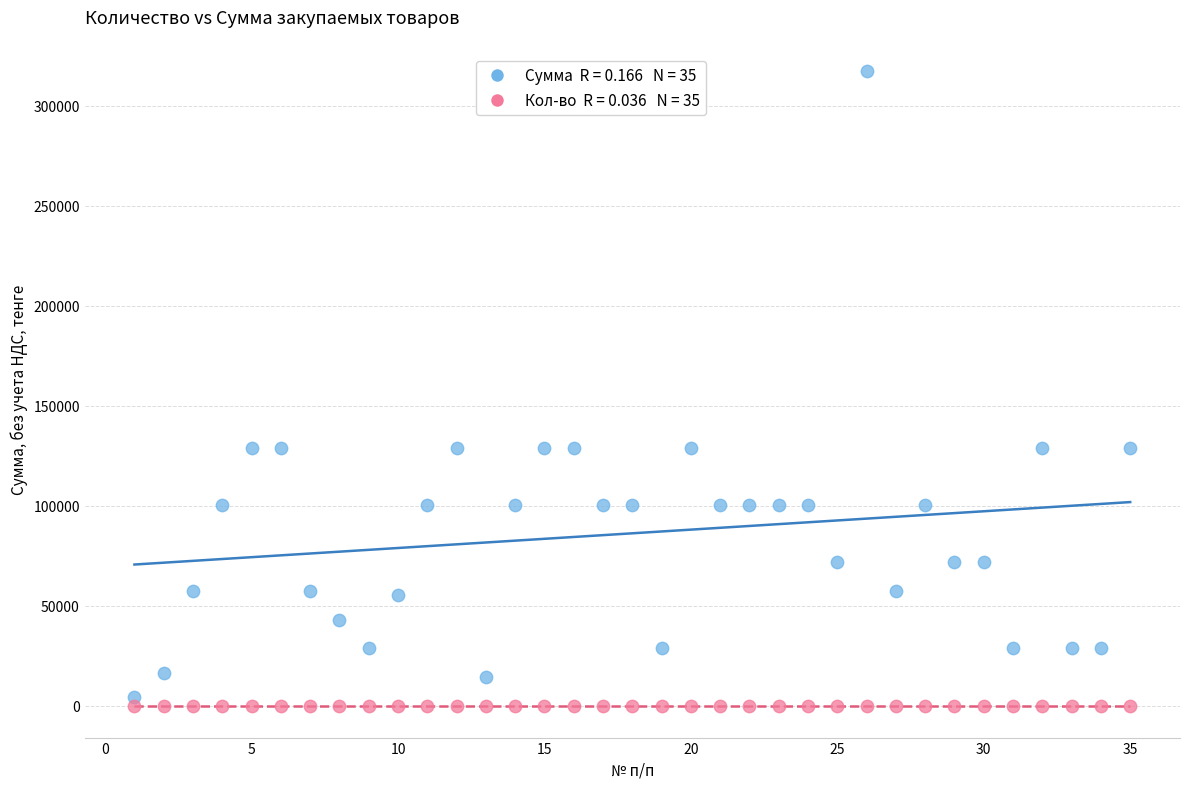

Across all data points, what is the range of X values (max minus min)?

34